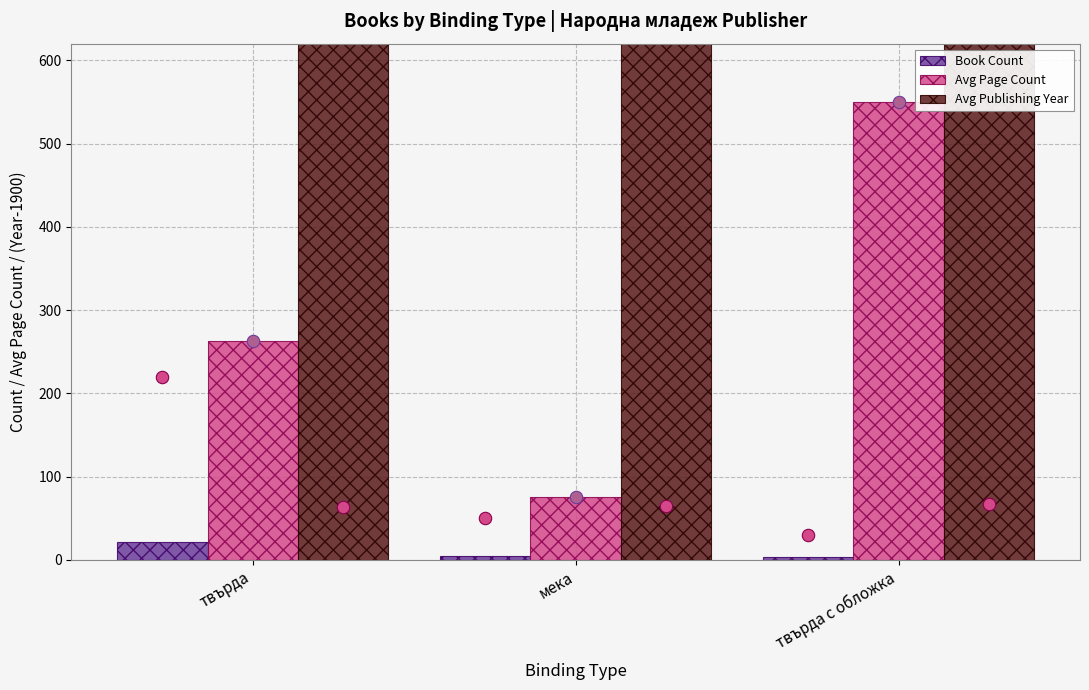

Which series contains the lowest Y value?

Book Count